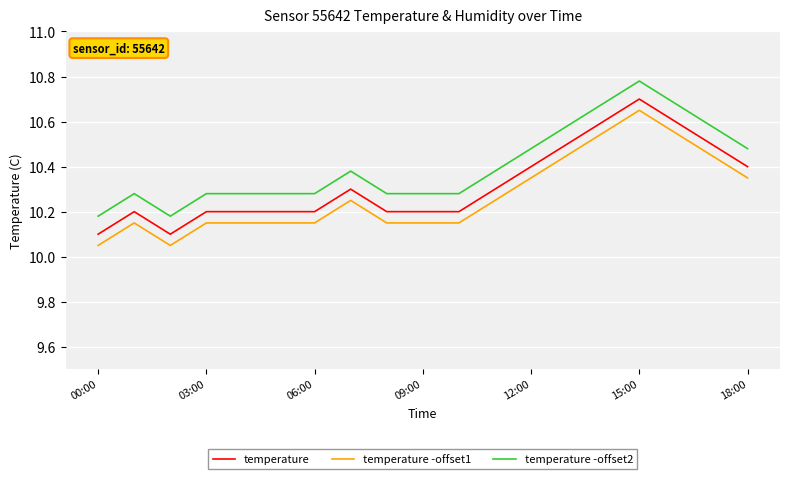

What is the difference between the maximum and minimum values in the temperature -offset2 series?

0.6